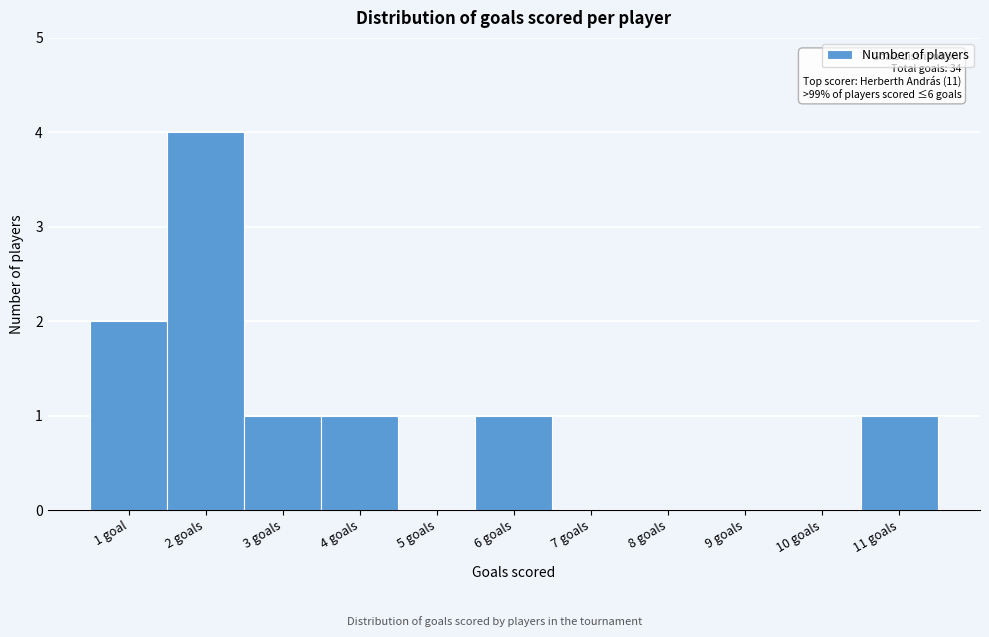

Reading left to right, transcribe all the data shown in this chart.

1 goal=2	2 goals=4	3 goals=1	4 goals=1	5 goals=0	6 goals=1	7 goals=0	8 goals=0	9 goals=0	10 goals=0	11 goals=1